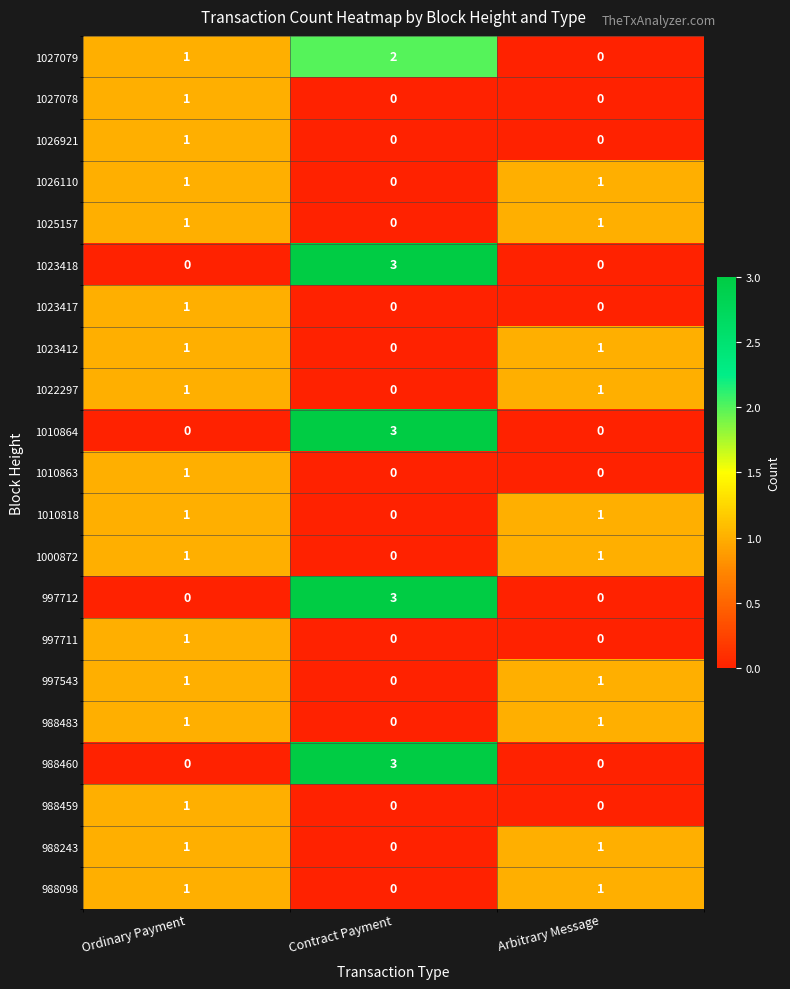

Count the 988098 values in the range 0 to 1.

3